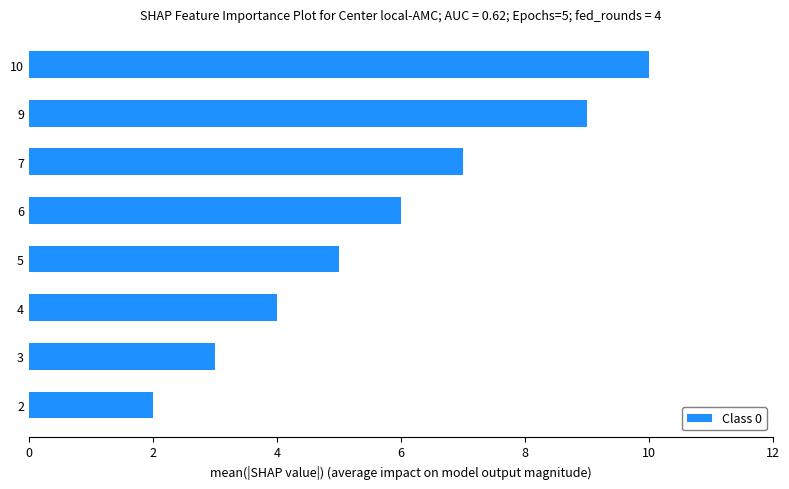

The value at 10 is 3. True or false?

False